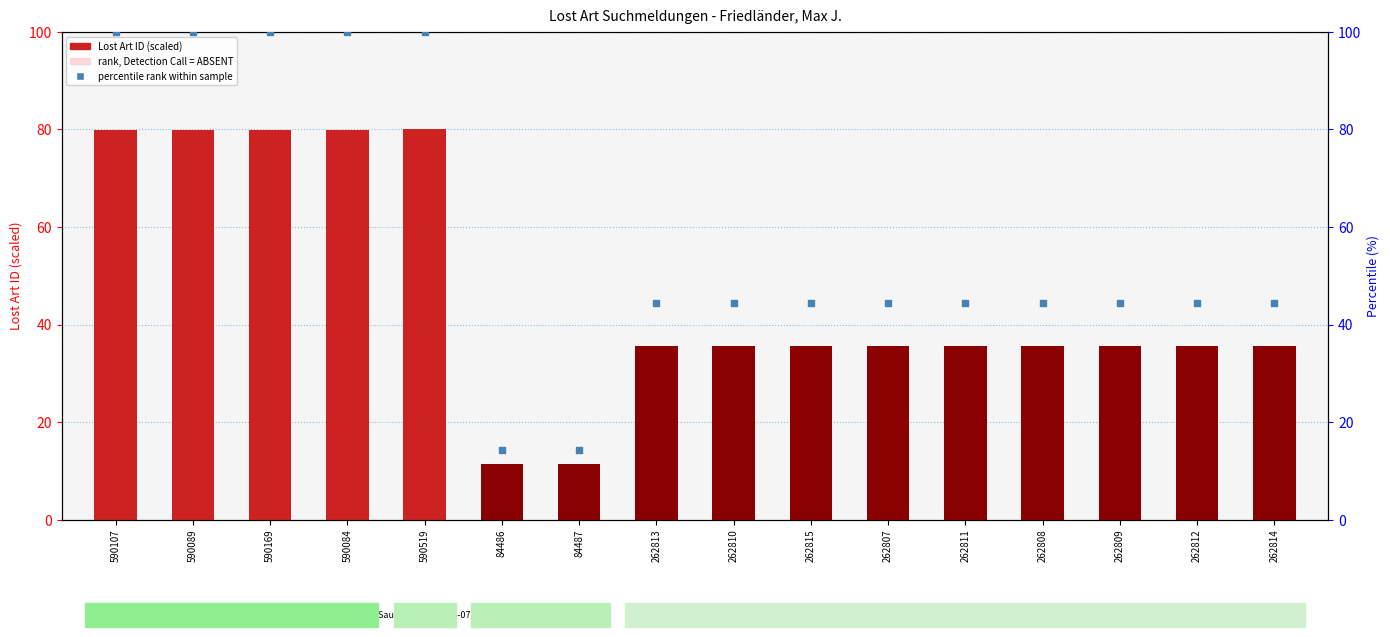

At how many categories does at least one series exceed 67?

5